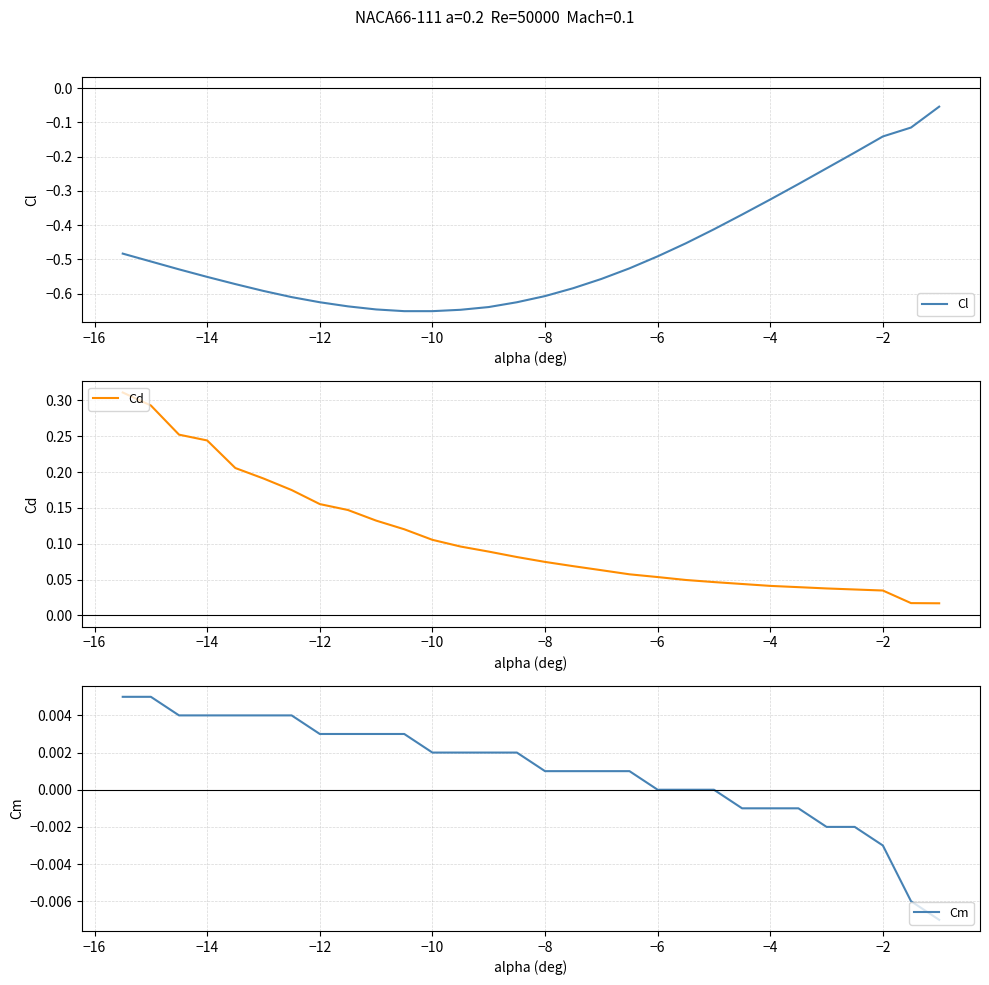

Is it true that Cl equals -0.6 at −8?

True